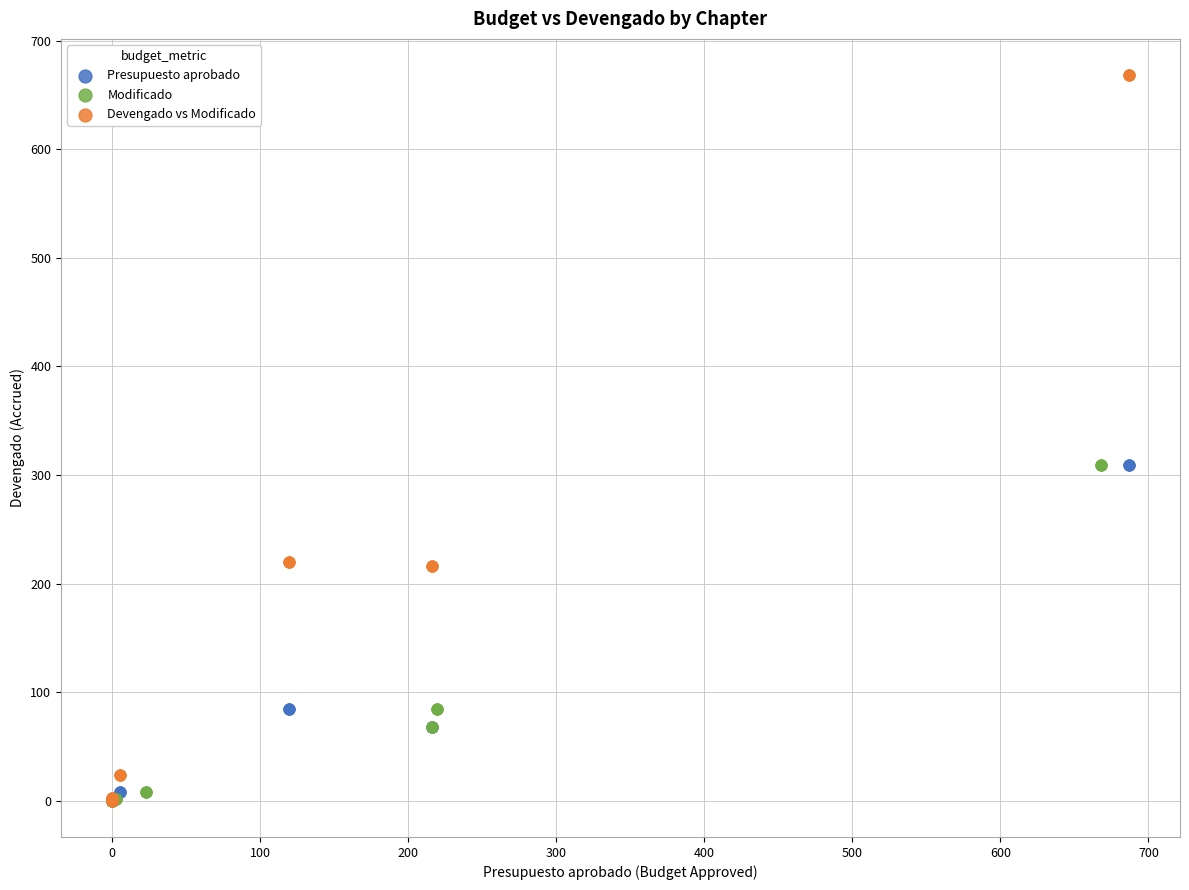

Which series reaches the maximum Y coordinate?

Devengado vs Modificado